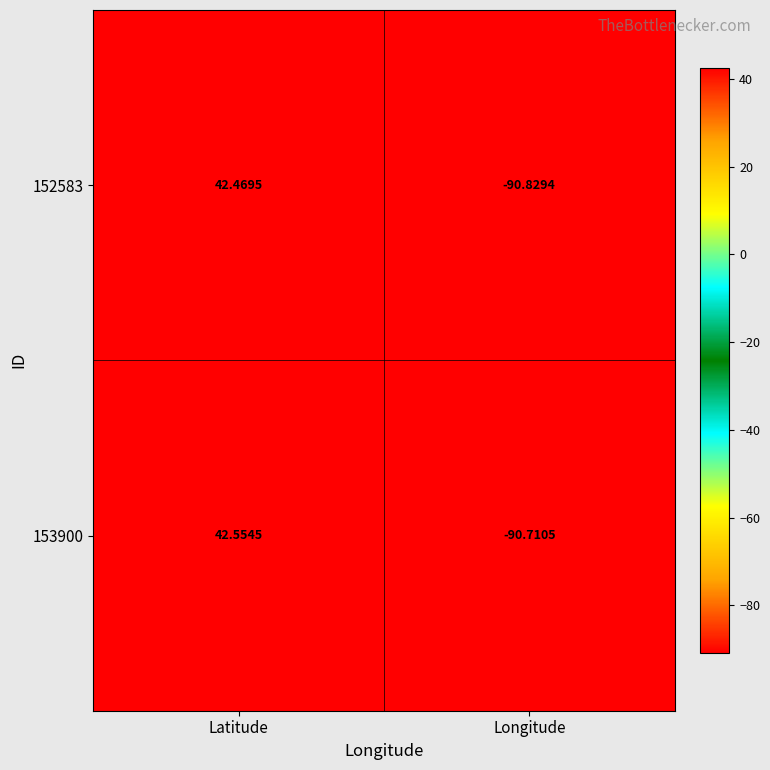

Which category has the highest value in the 153900 series?

Latitude